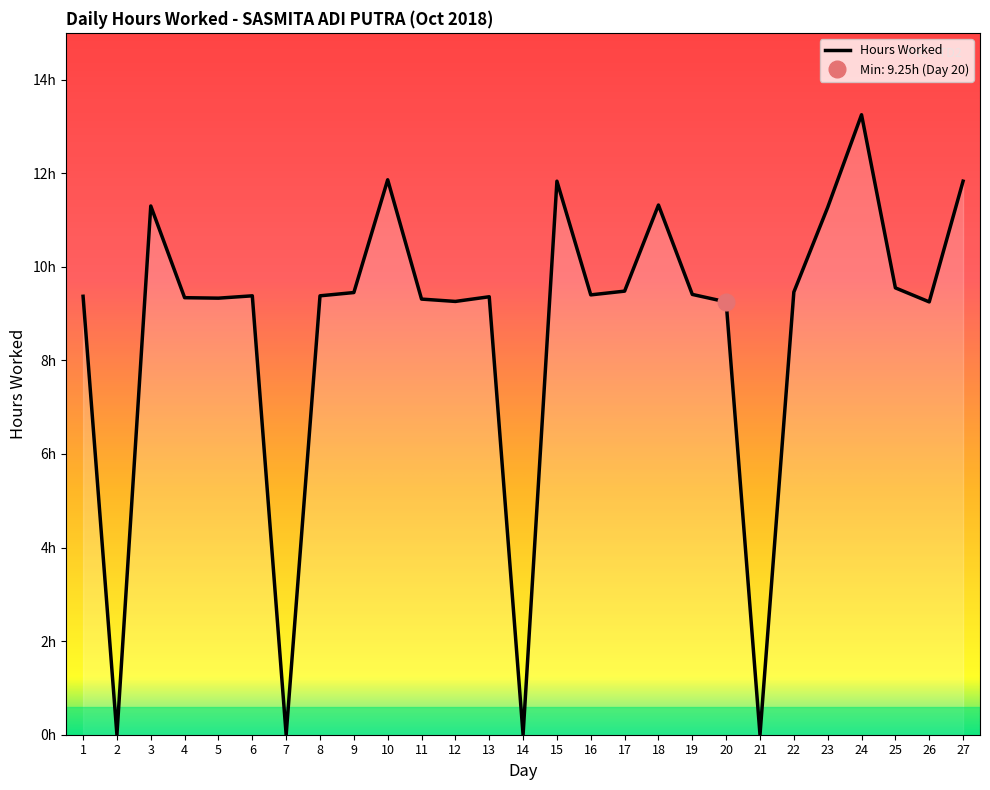

Reading left to right, extract all data points from this chart.

9.4	0.0	11.3	9.3	9.3	9.4	0.0	9.4	9.4	11.9	9.3	9.3	9.4	0.0	11.8	9.4	9.5	11.3	9.4	9.2	0.0	9.5	11.3	13.2	9.6	9.2	11.8